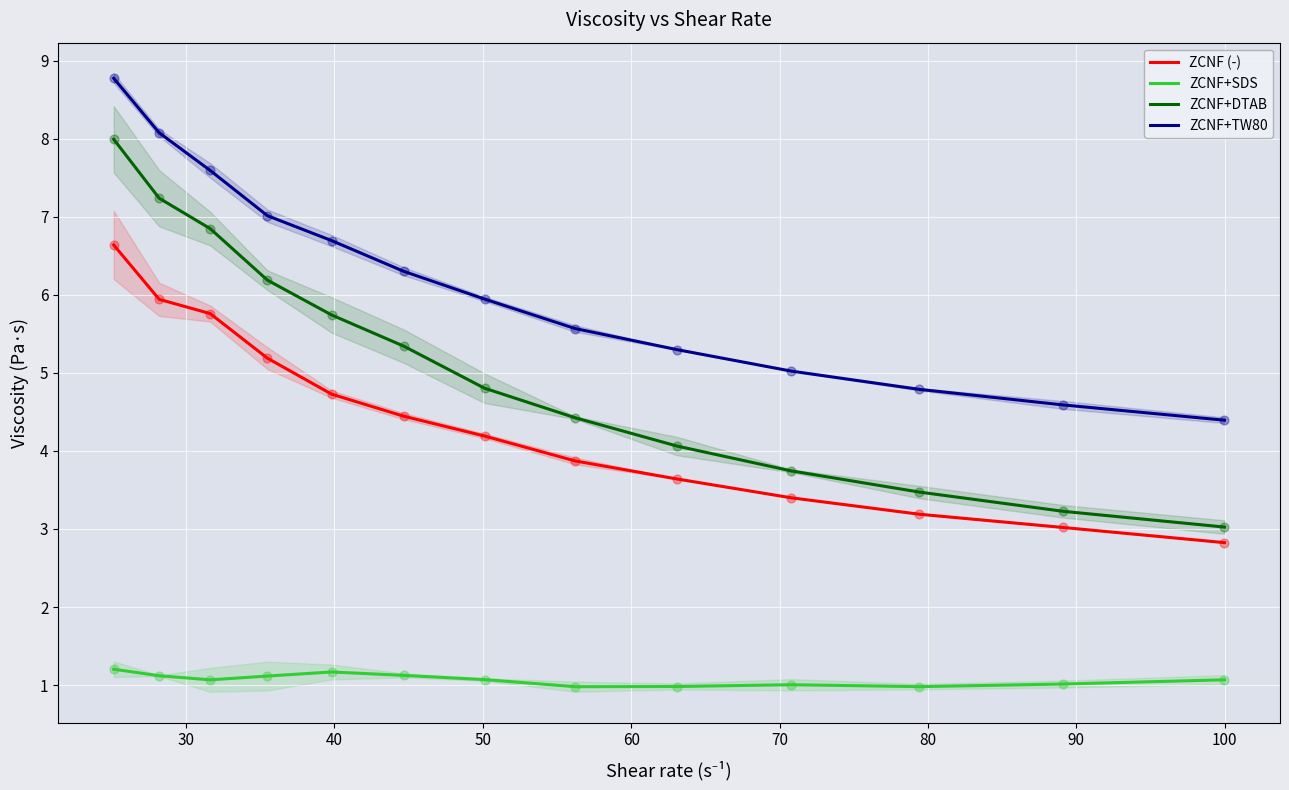

True or false: ZCNF+DTAB and ZCNF (-) intersect in this chart.

False